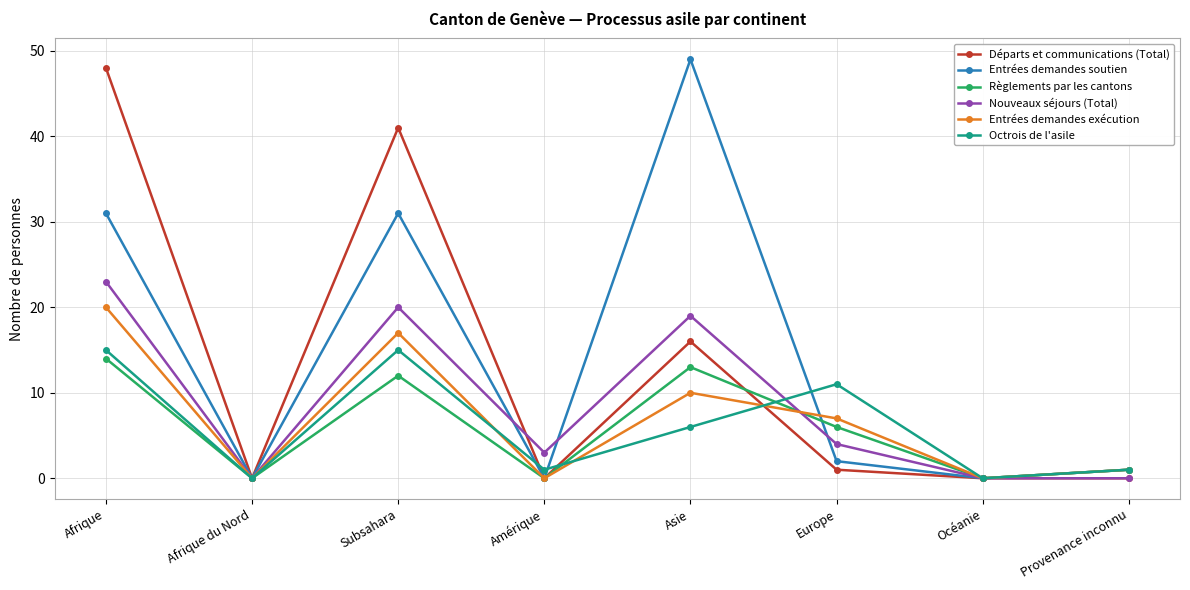

How many data points does each series have?

8